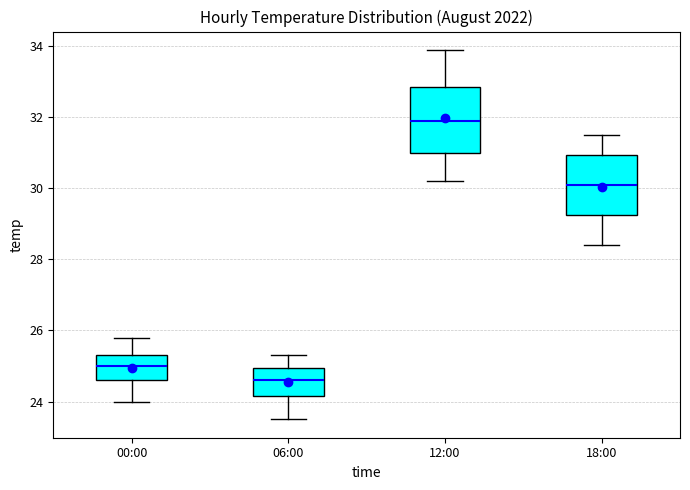

Which box has the lowest median line?

06:00